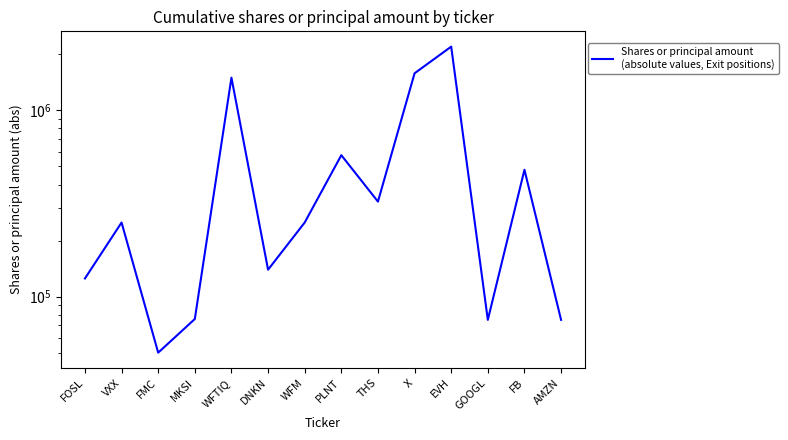

Is this an area chart (filled region under the line)?

No